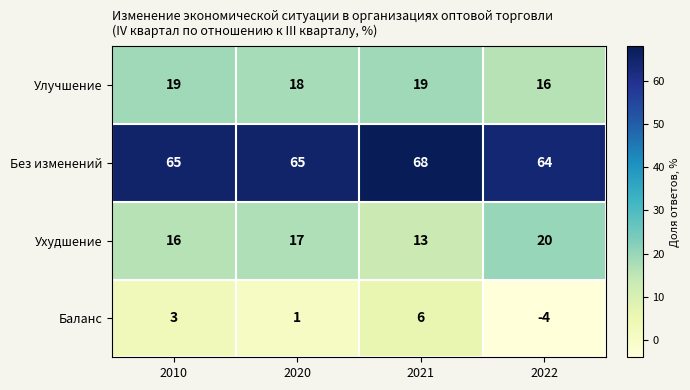

What is the maximum value shown in the chart?

68